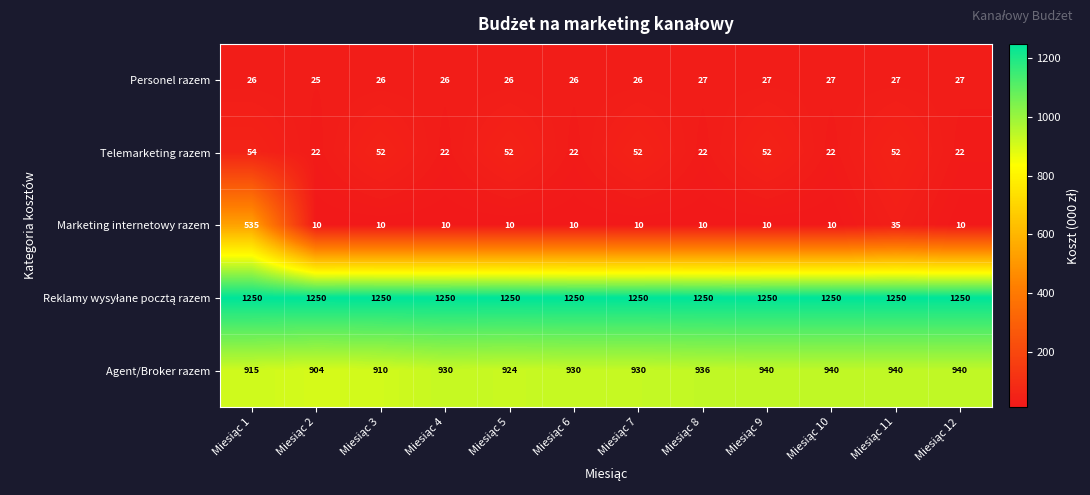

What is the sum of all Personel razem values?

316